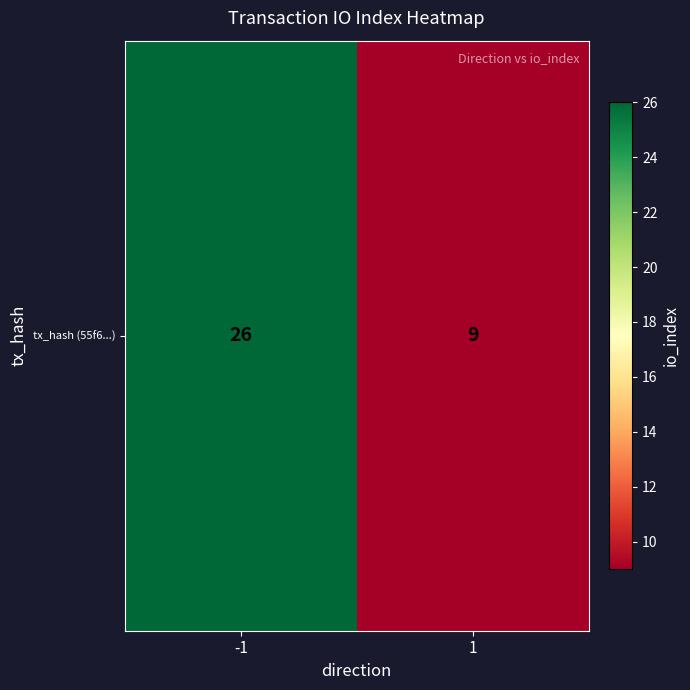

The value at -1 is 26. True or false?

True